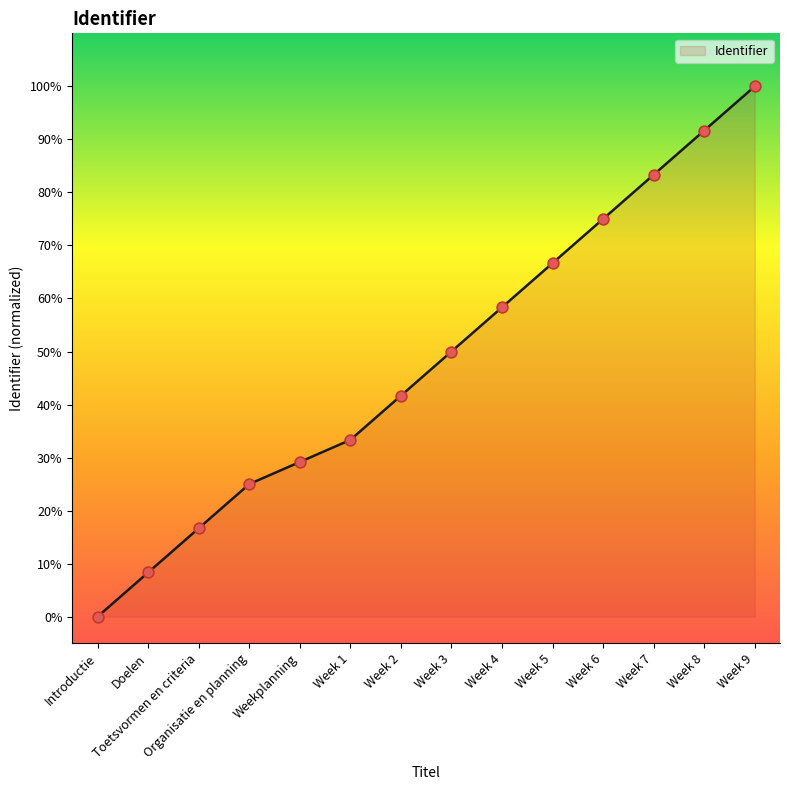

What is the change in value from Week 2 to Week 7?

+41.7